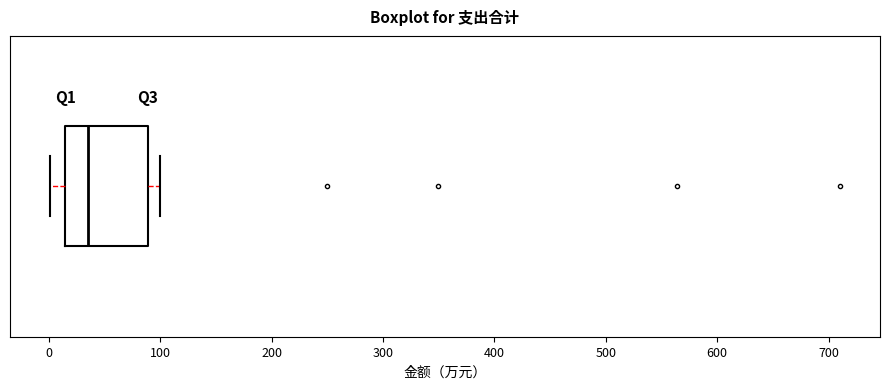

Read this box plot against the x-axis: the position of the median line, the range covered by the box, and the ends of both whiskers. The values are not printed on the chart, so give them approximately, as read against the axis.

median 40, box 10 to 90, whiskers 0 to 100